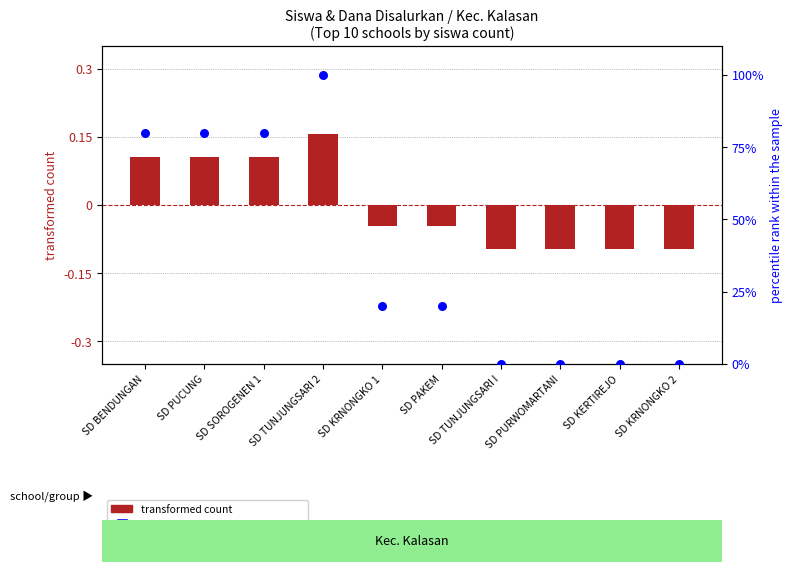

What is the total value across all series at SD PAKEM?

20.0